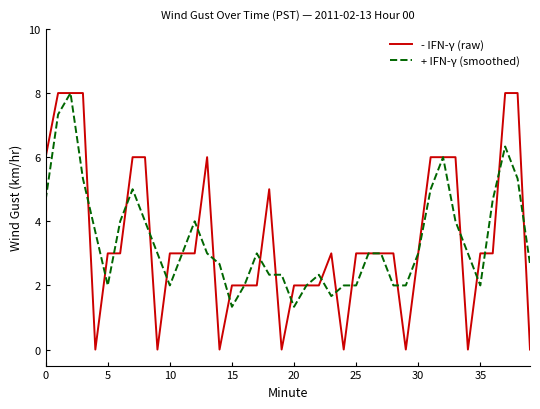

What is the minimum value for + IFN-γ (smoothed)?

1.3